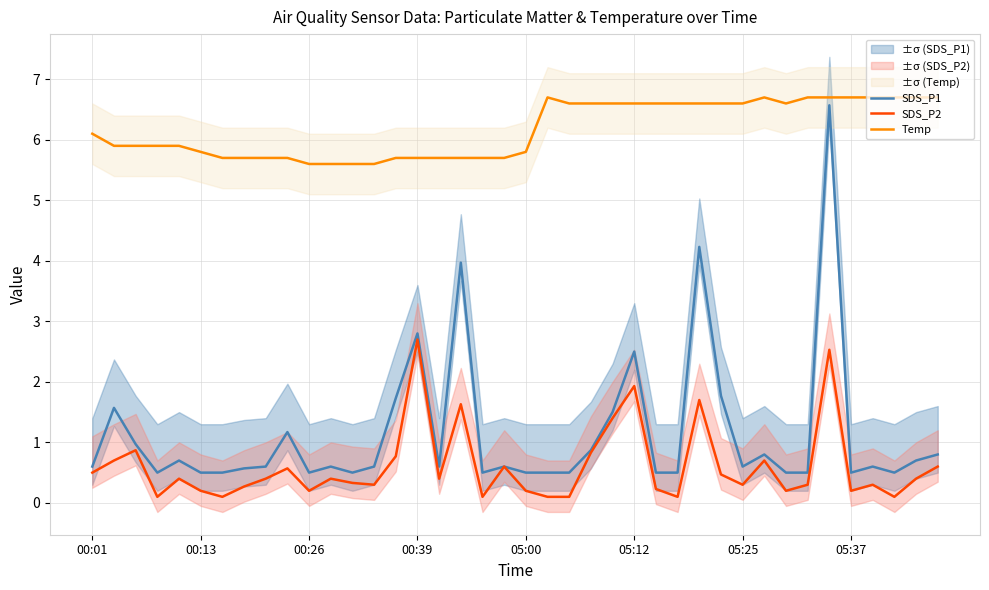

What is the difference between the Temp values at 24 and 11?

1.0